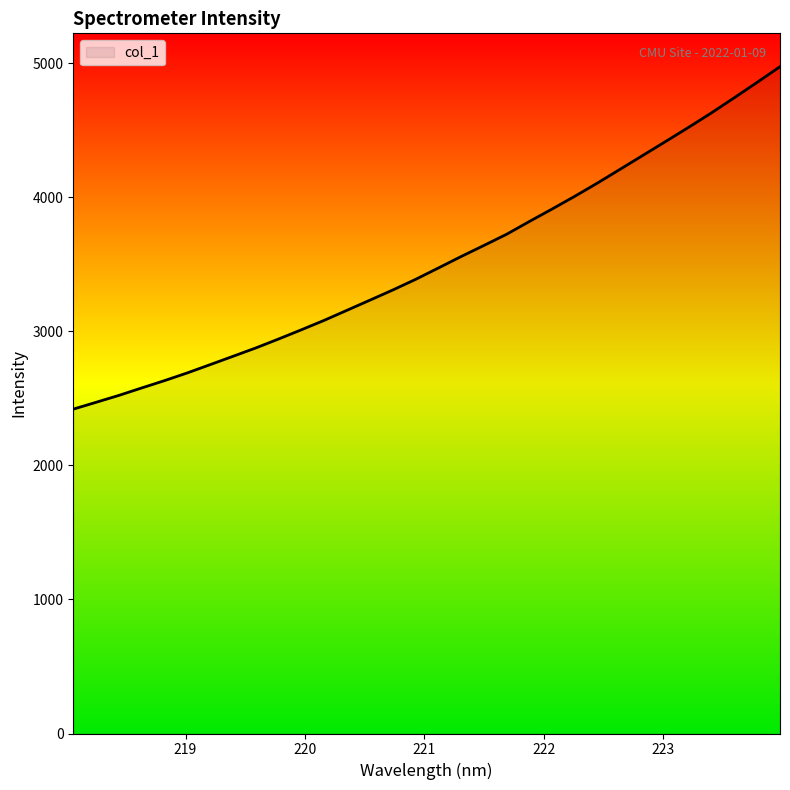

How many series are shown in this chart?

1